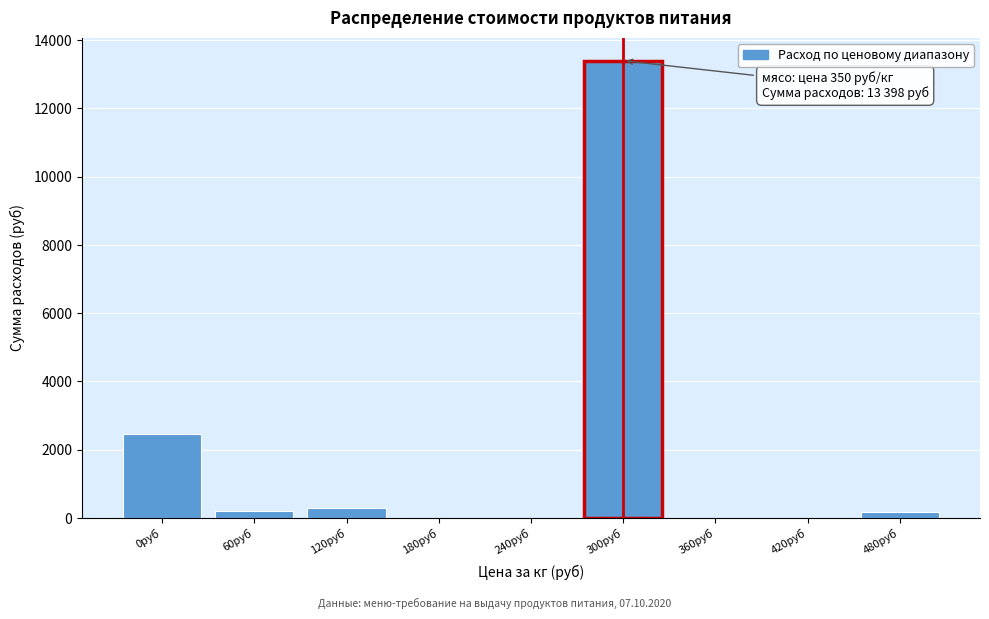

Where is the data nearest to the value 6699?

0руб